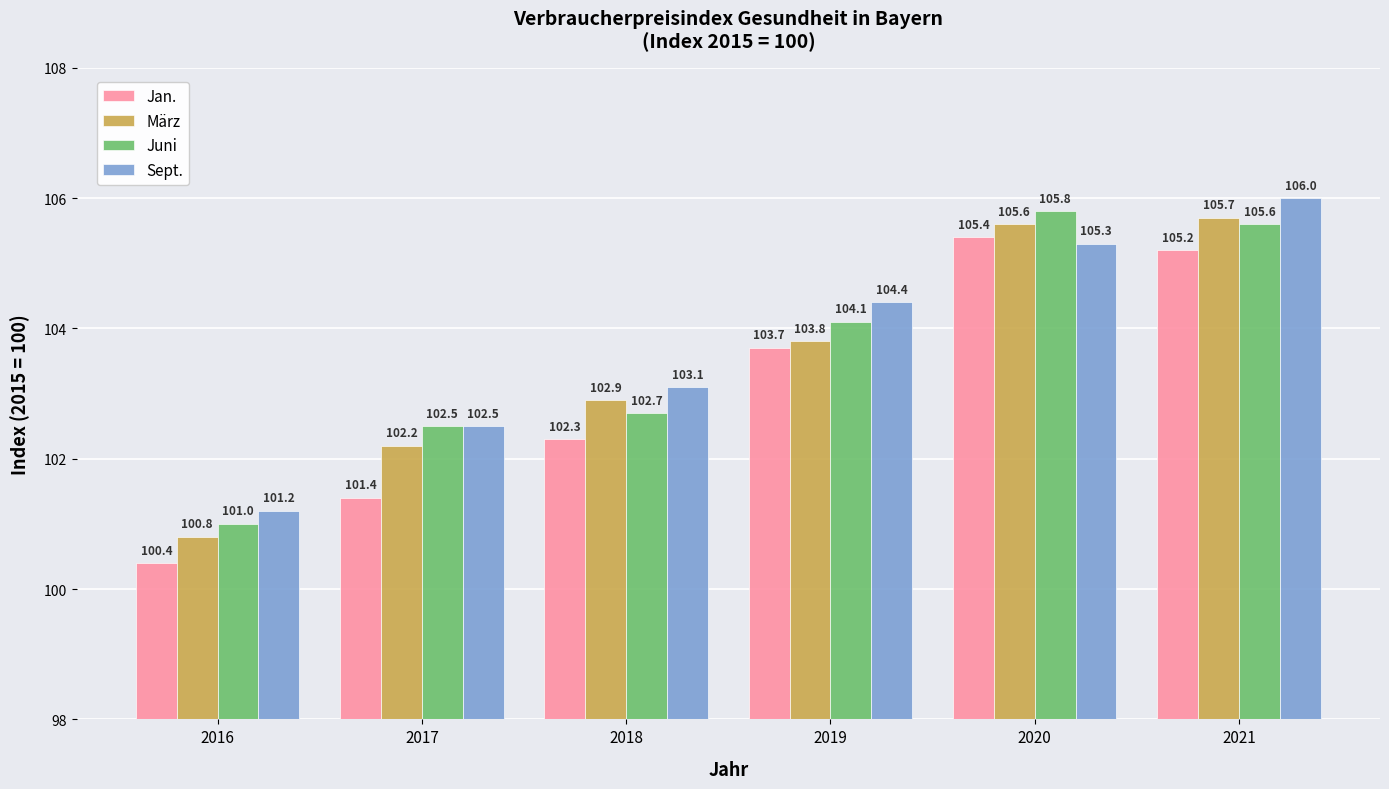

What is the difference between the maximum and minimum values in the Juni series?

4.8